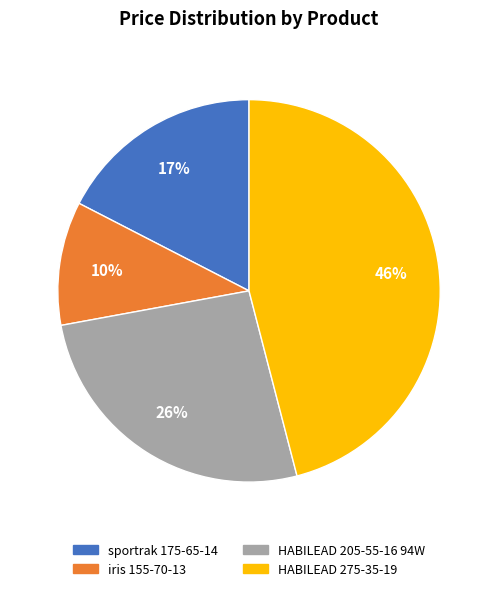

Is the sum of sportrak 175-65-14 and iris 155-70-13 greater than half?

No